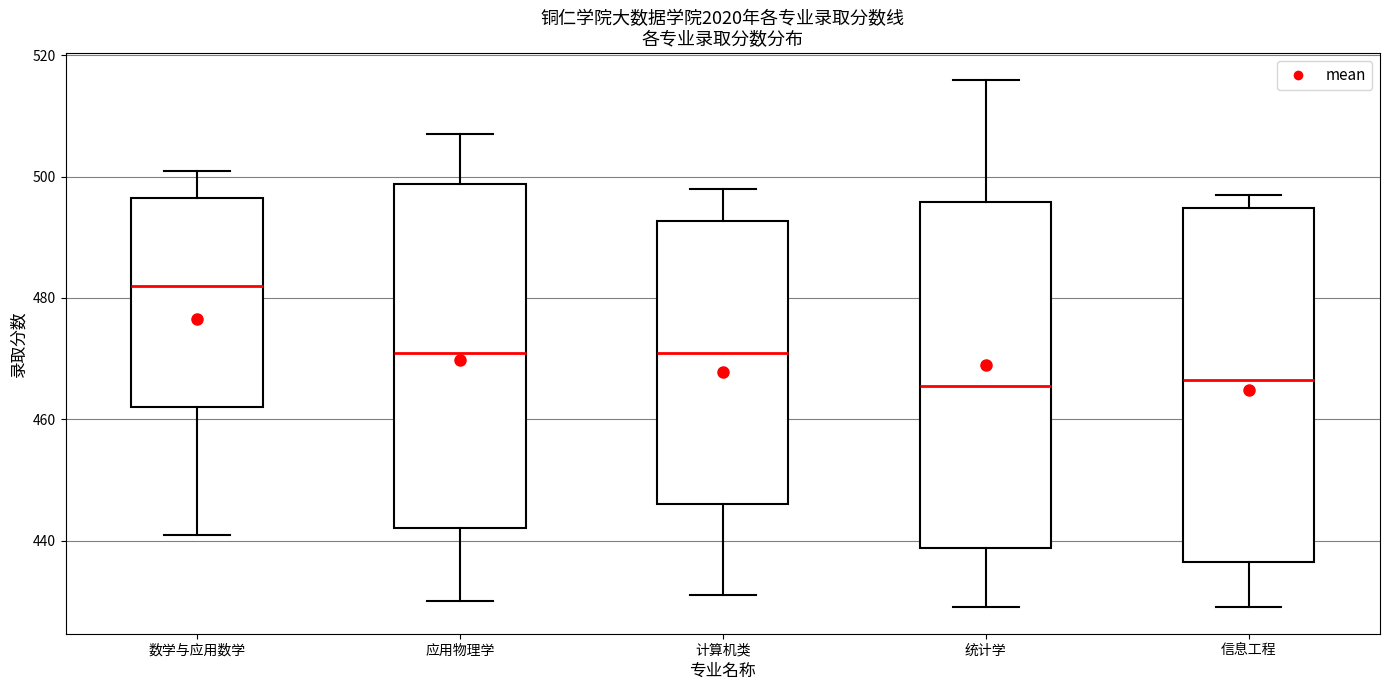

Where does the lower whisker of the box for 应用物理学 end on the y-axis? The values are not printed on the chart, so give them approximately, as read against the axis.

430